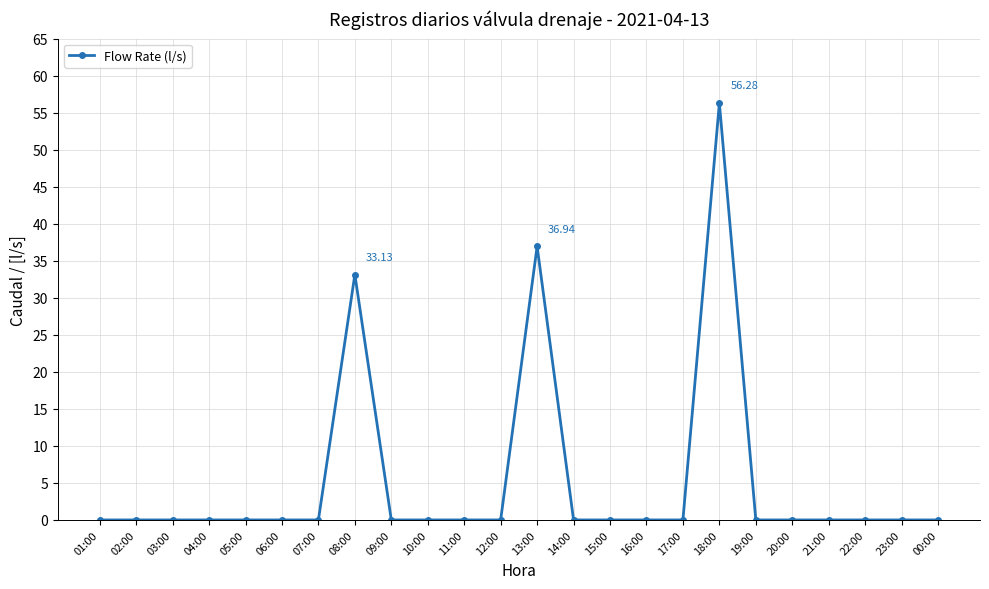

True or false: there are more than 0 points higher than both neighbors.

True